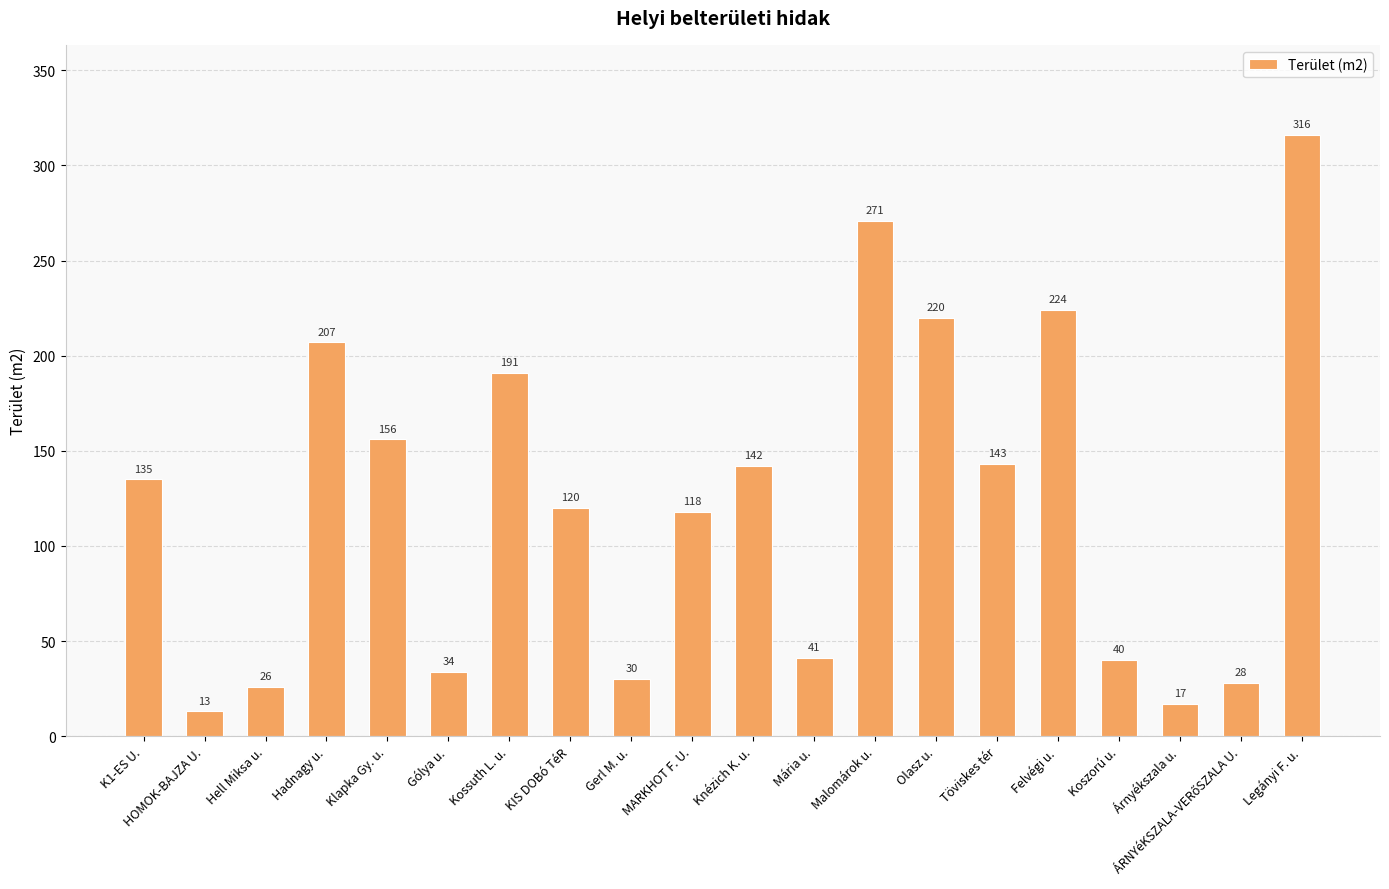

What position from the left is HOMOK-BAJZA U.?

2